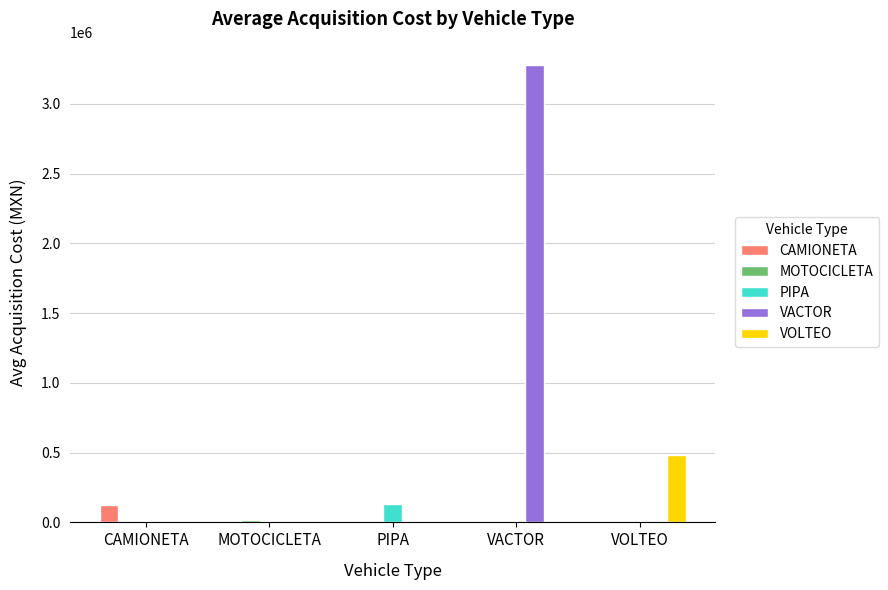

What is the sum of all CAMIONETA values?

124149.8